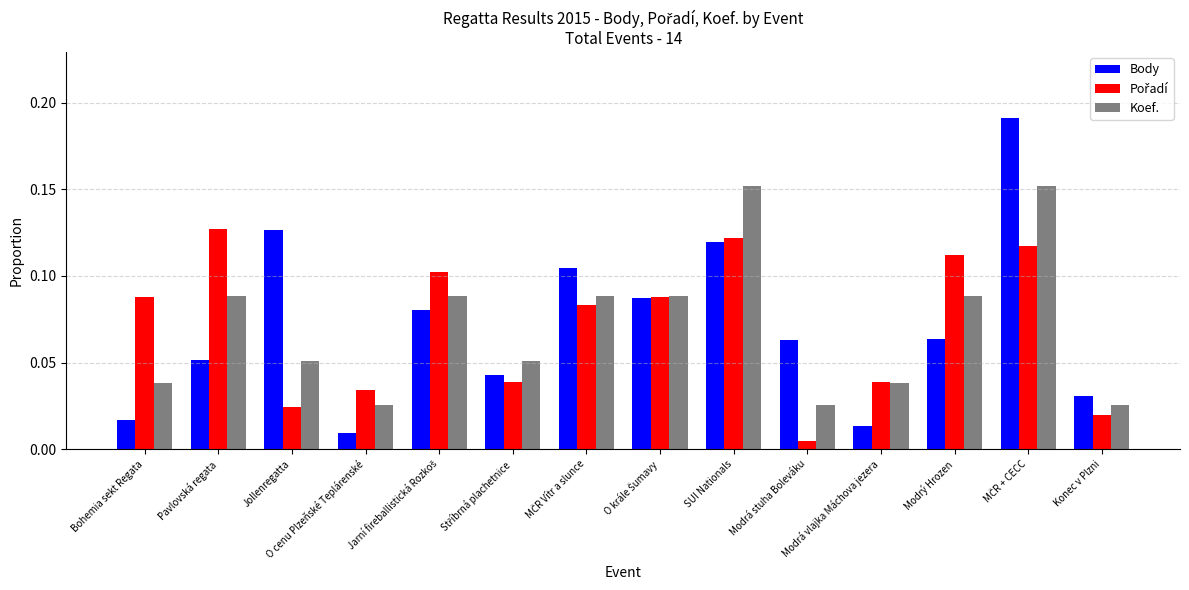

How many groups of bars are there?

14